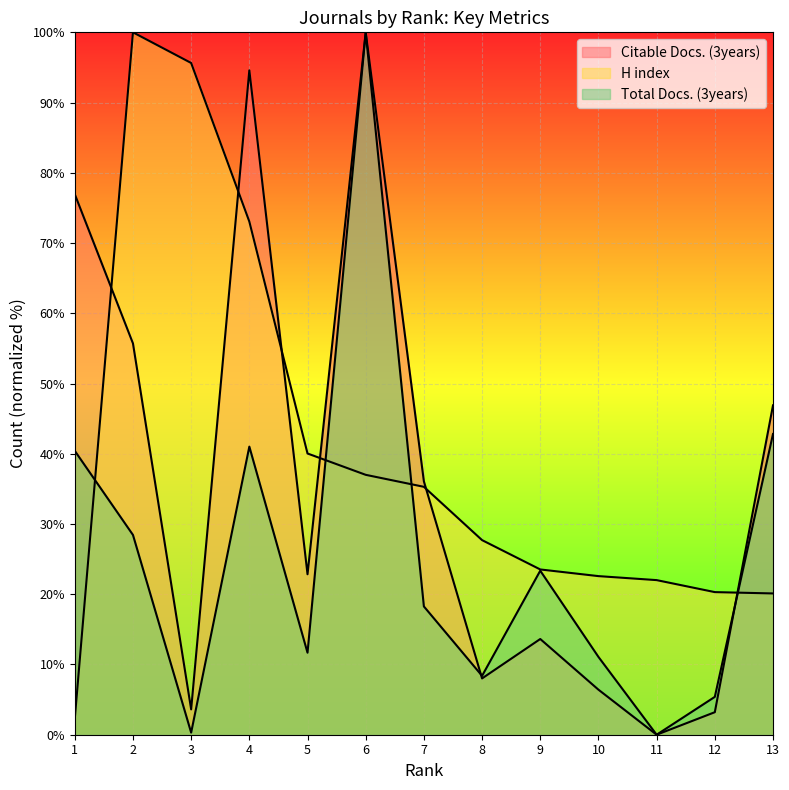

At which category is the sum across all series the highest?

6